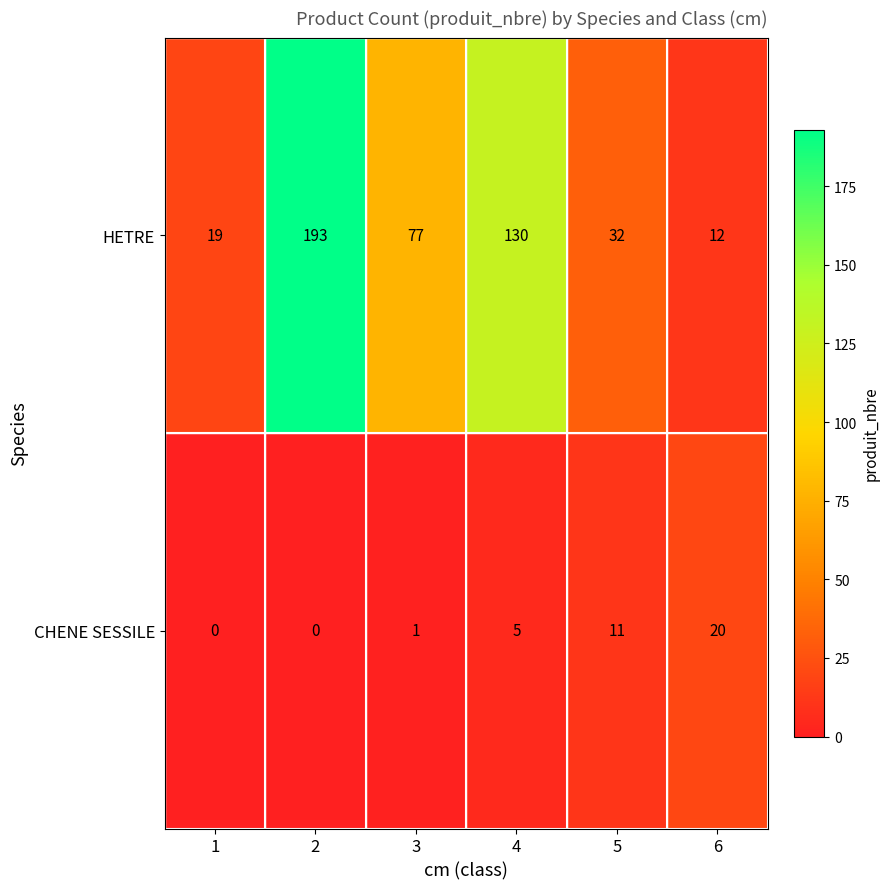

At which category is the sum across all series the highest?

2